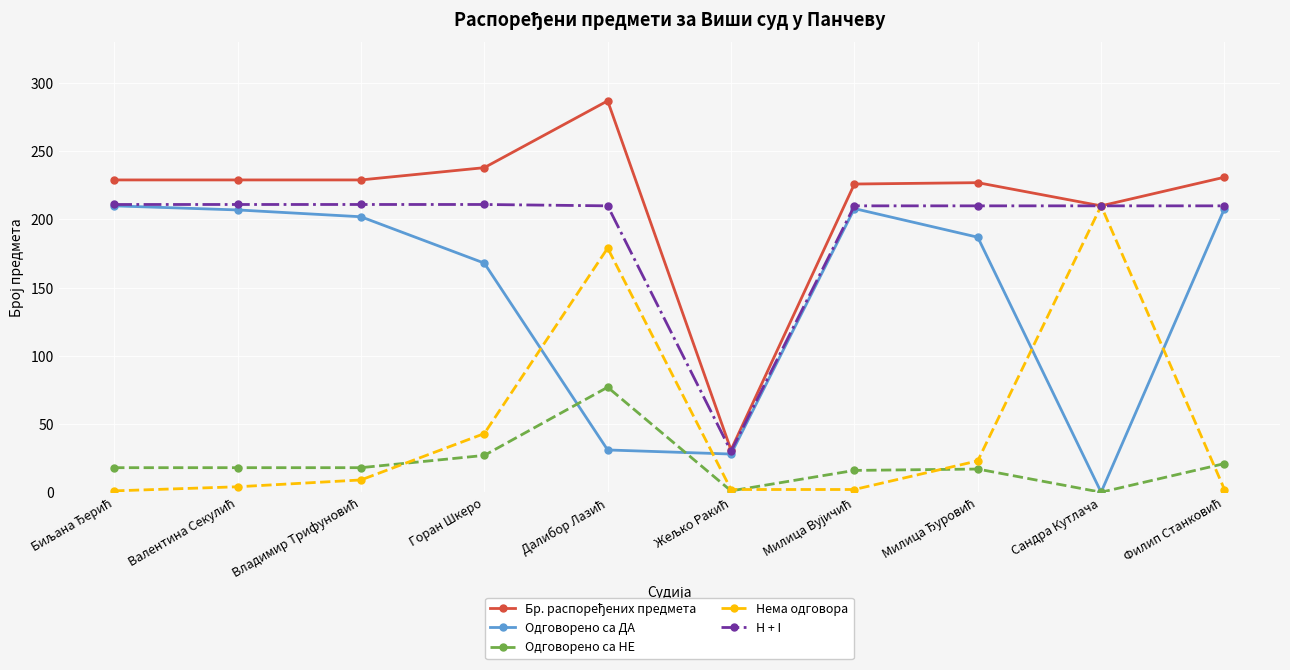

Does the chart display data point markers on the line(s)?

Yes